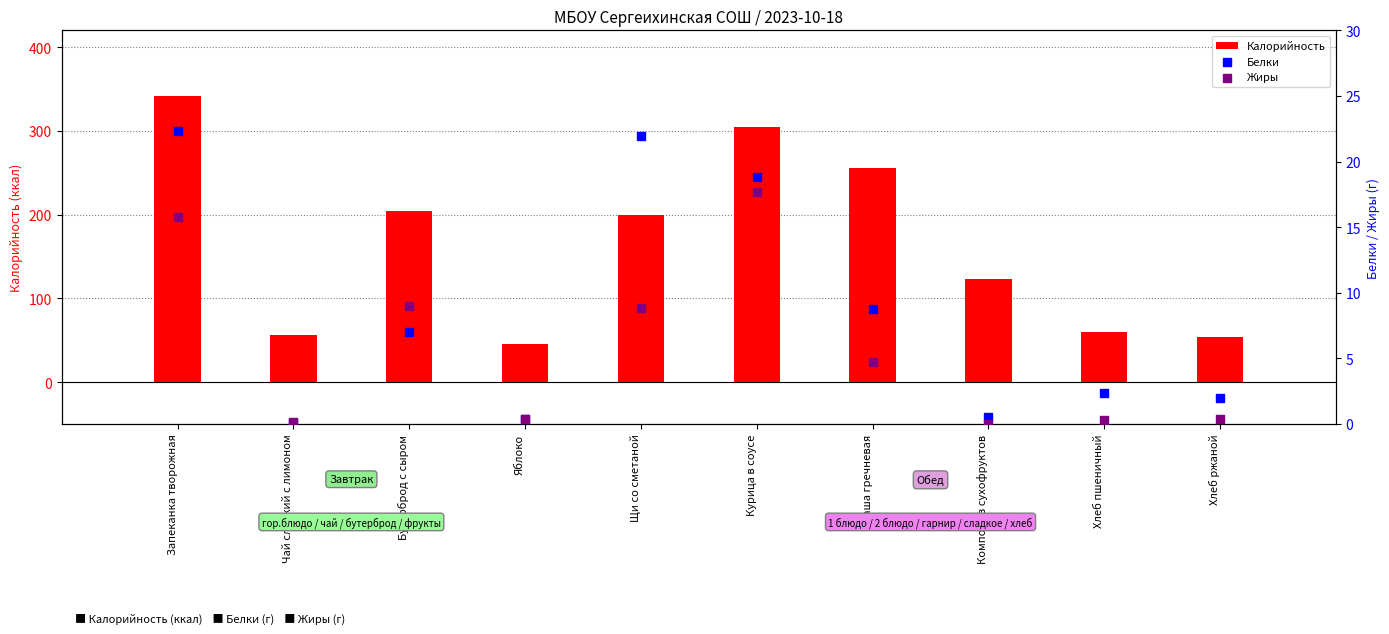

Which series contains the highest Y value?

Калорийность